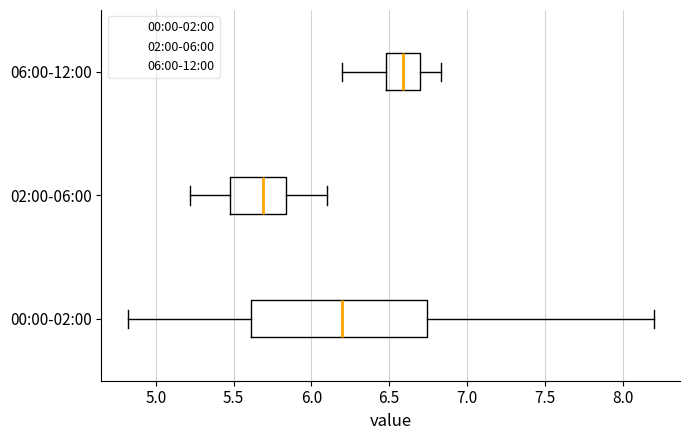

Where is the left edge of the box for 00:00-02:00 on the x-axis? The values are not printed on the chart, so give them approximately, as read against the axis.

5.60